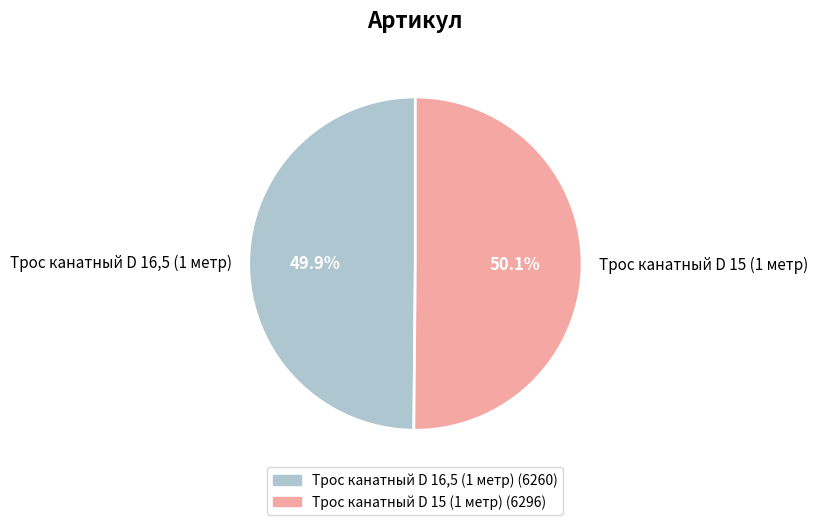

To the nearest percent, what portion does Трос канатный D 16,5 (1 метр) represent?

50%